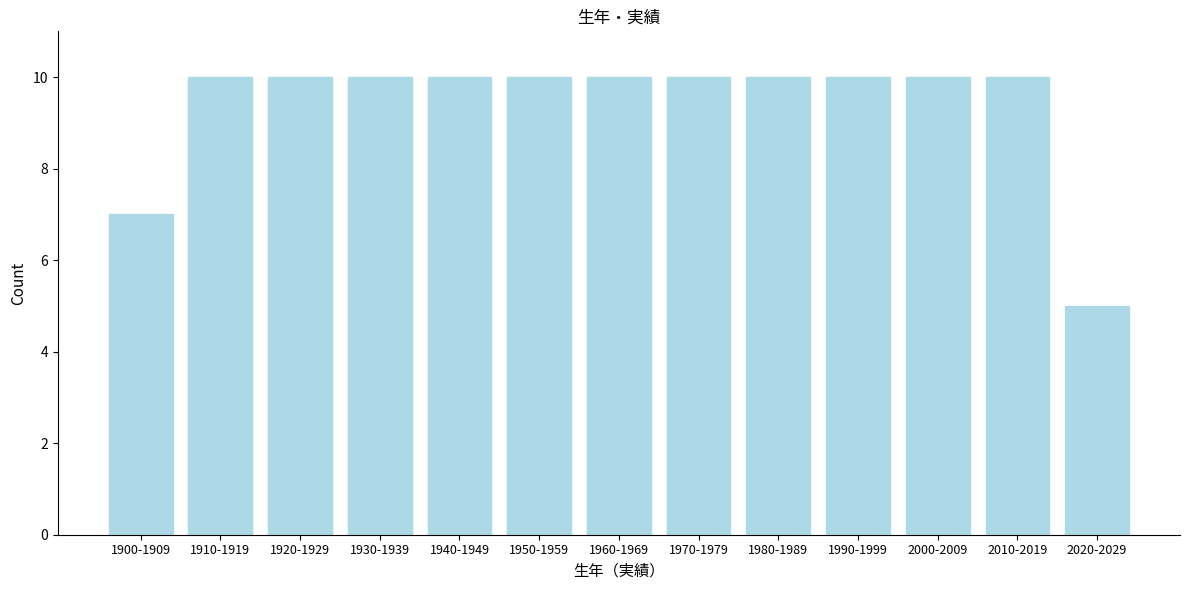

Reading right to left, list all the values displayed in this chart.

5	10	10	10	10	10	10	10	10	10	10	10	7